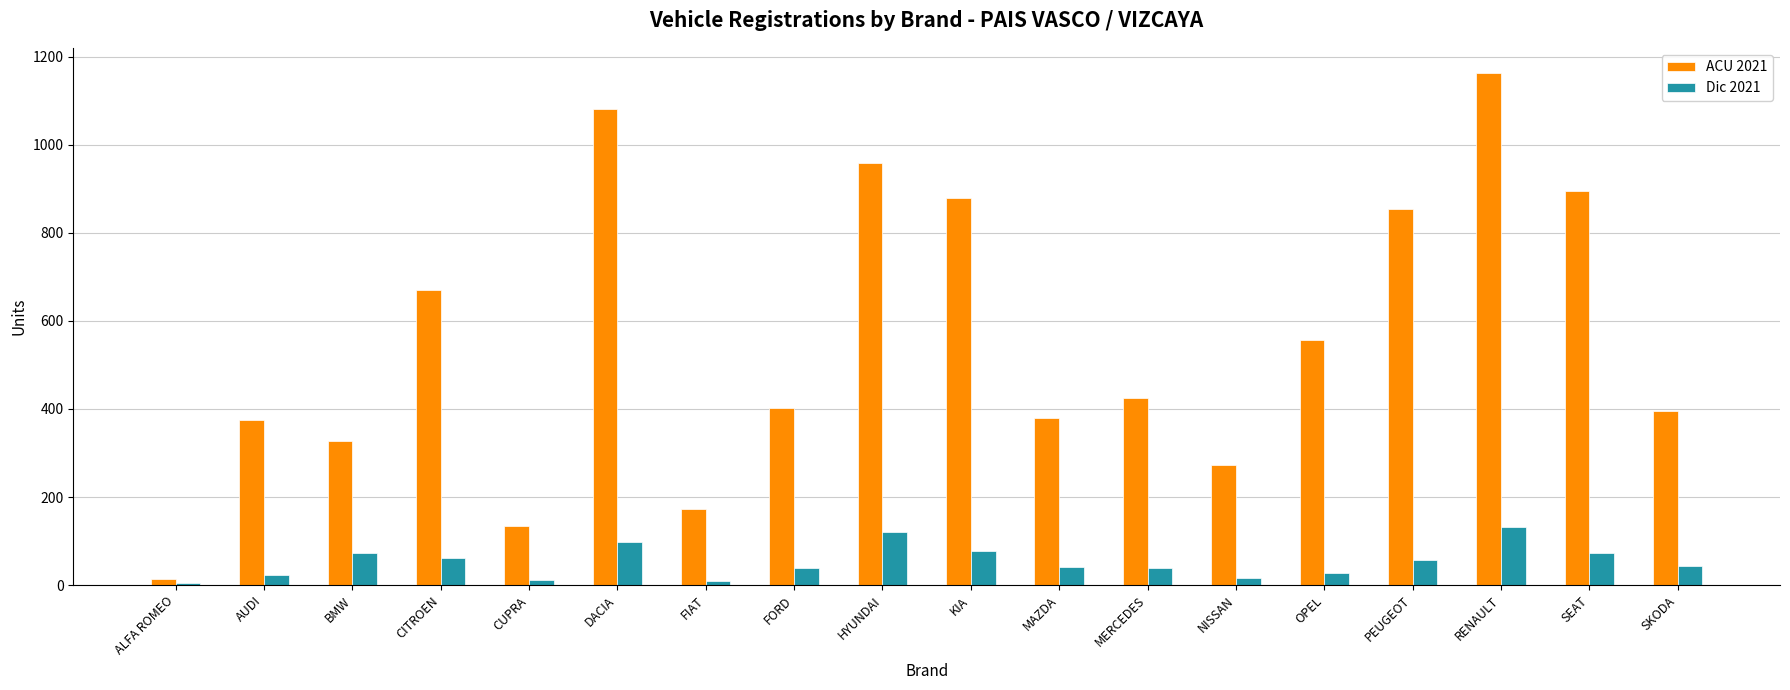

What is the greatest value displayed?

1162